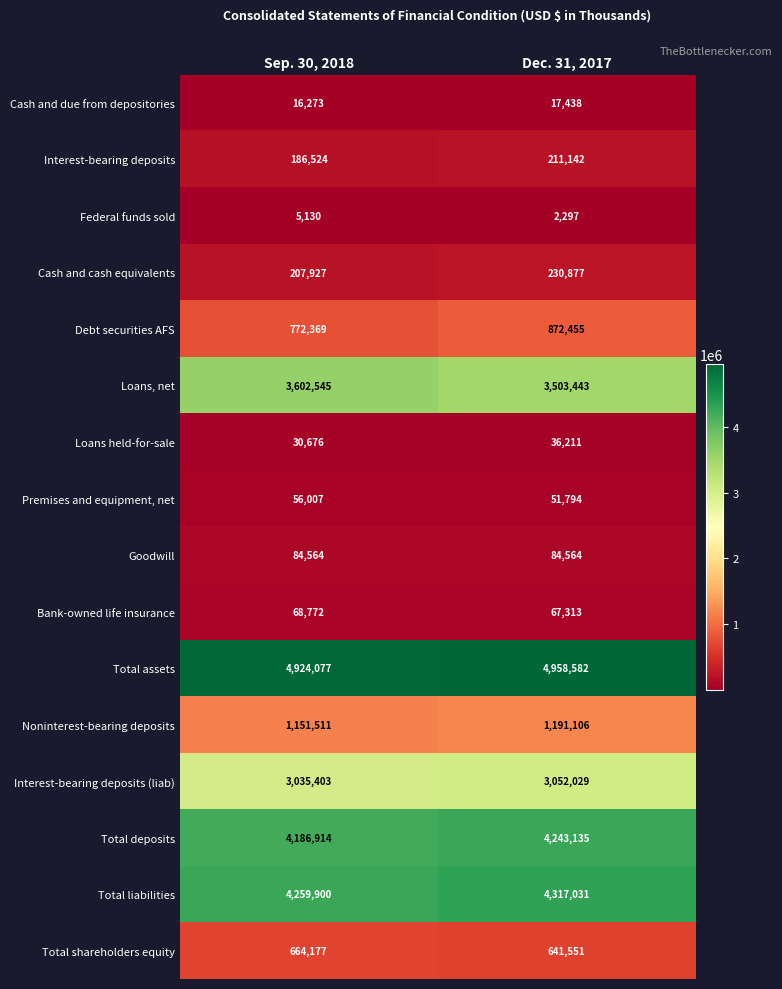

Is it true that Total shareholders equity equals 1105094 at Dec. 31, 2017?

False